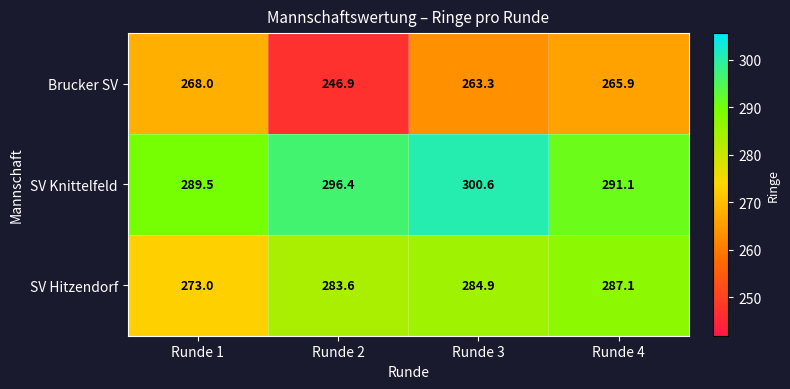

List the series in order of their peak value, highest first.

SV Knittelfeld, SV Hitzendorf, Brucker SV